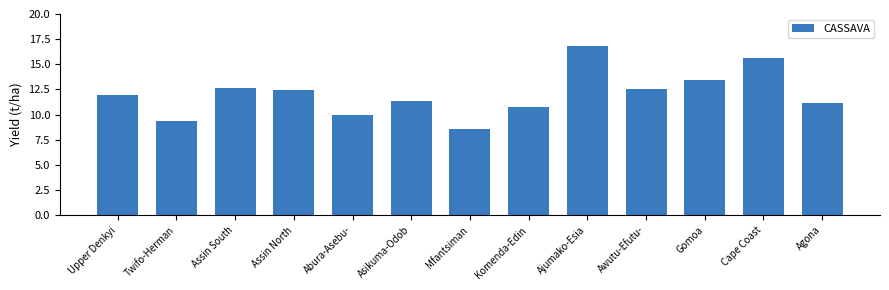

What position from the right is Ajumako-Esia?

5